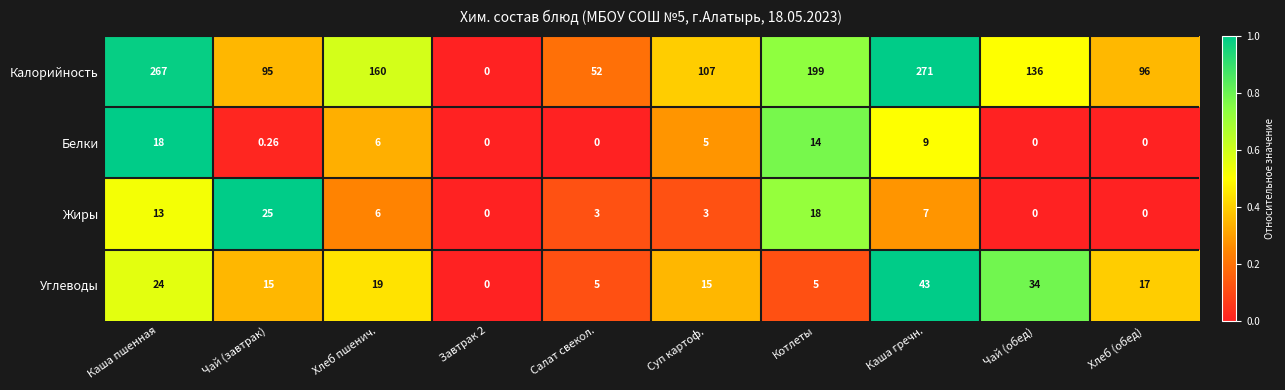

Rank the series by their maximum value, from lowest to highest.

Белки, Жиры, Углеводы, Калорийность